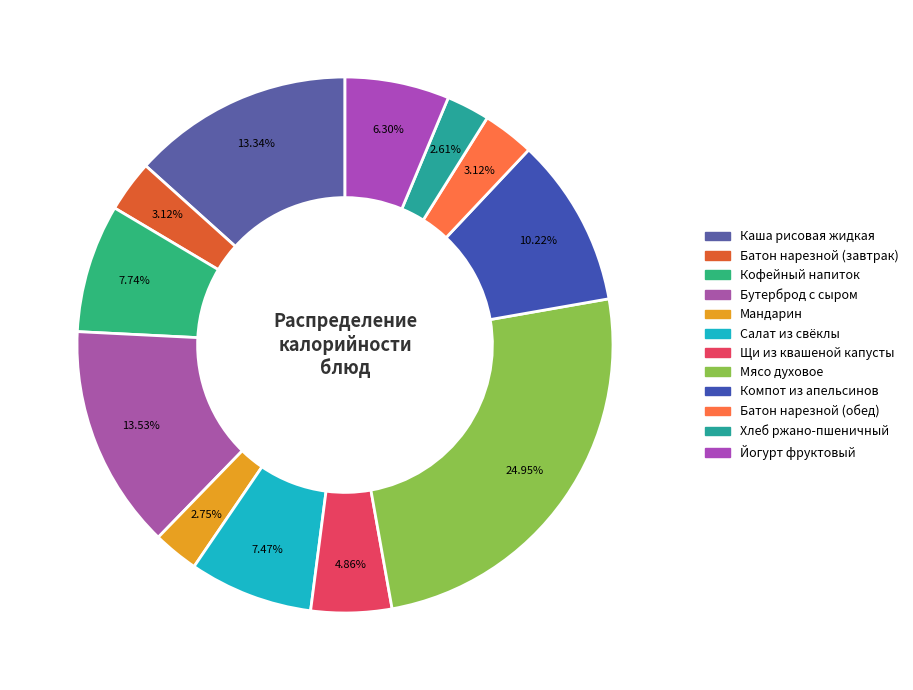

What is the smallest slice in the pie chart?

Хлеб ржано-пшеничный